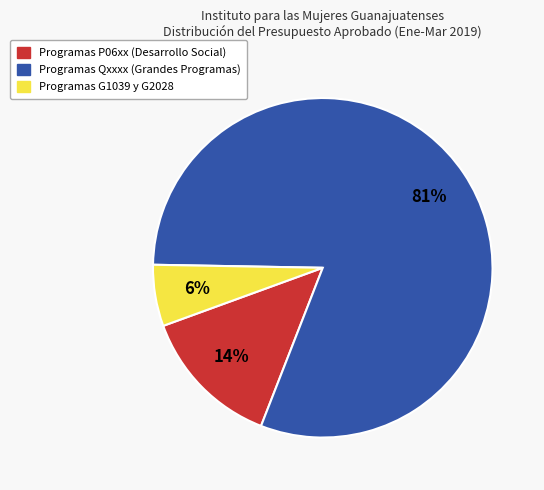

To the nearest percent, what is the average slice percentage?

33%